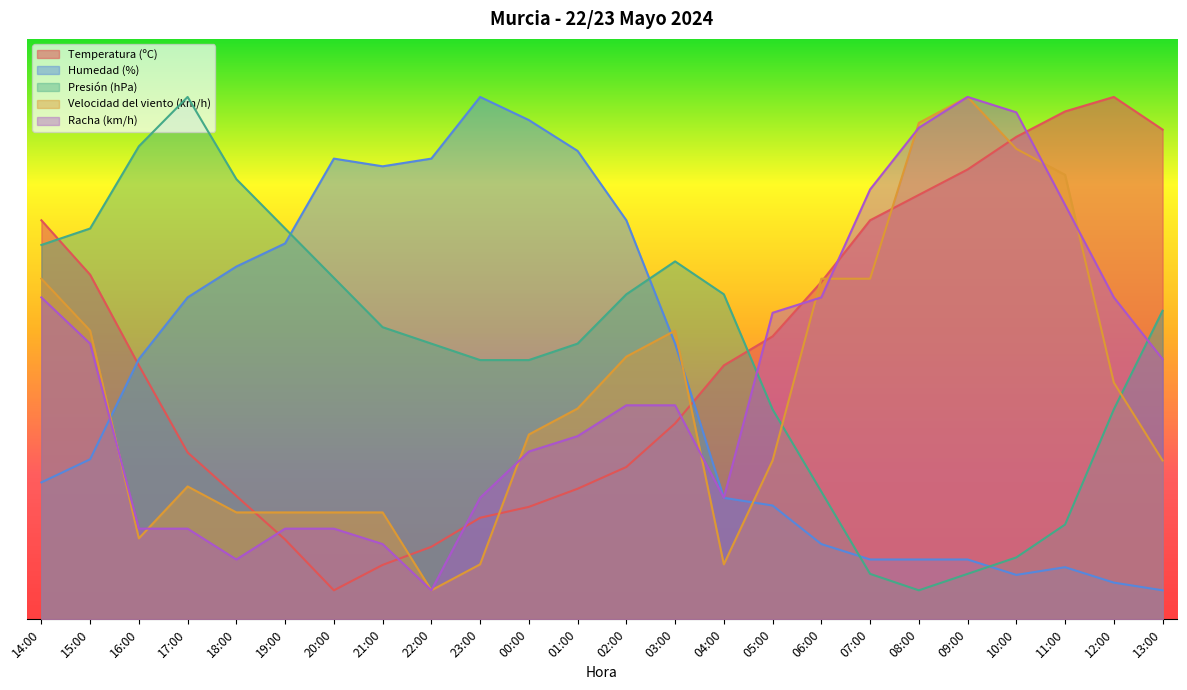

Where do Humedad (%) and Presión (hPa) first cross each other?

19:00 and 20:00